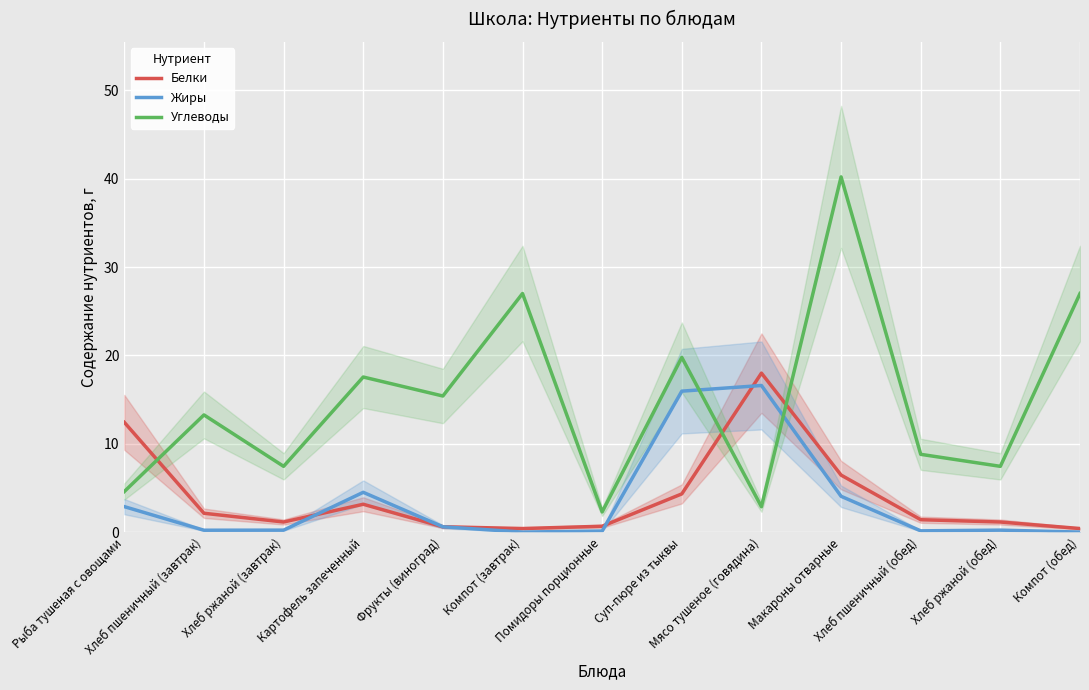

At which label is Углеводы closest to 21?

Суп-пюре из тыквы